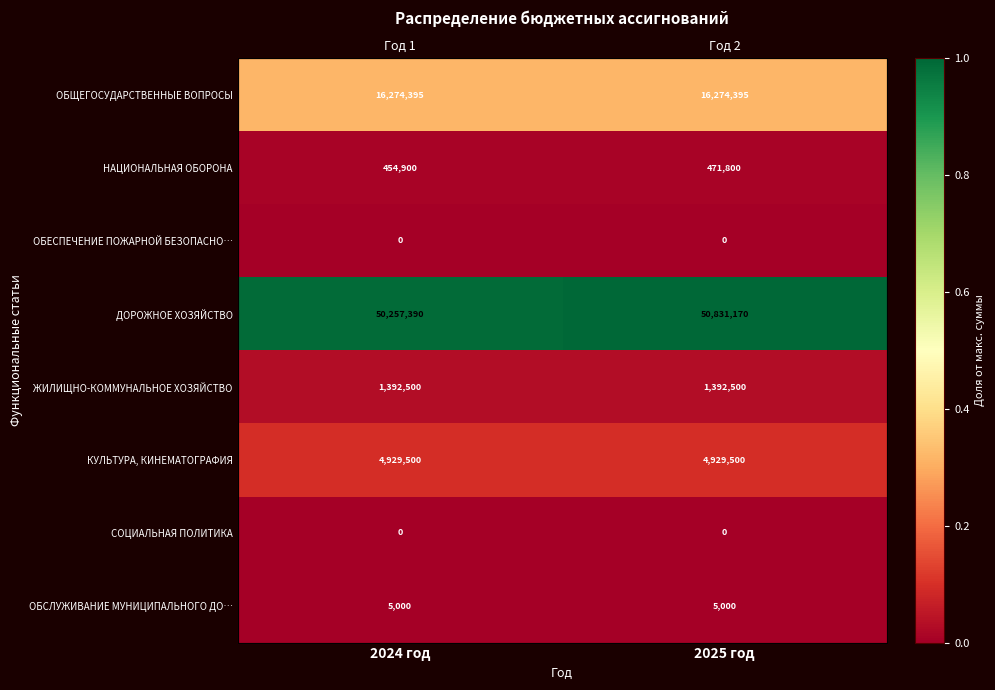

Rank the series by their maximum value, from lowest to highest.

ОБЕСПЕЧЕНИЕ ПОЖАРНОЙ БЕЗОПАСНО…, СОЦИАЛЬНАЯ ПОЛИТИКА, ОБСЛУЖИВАНИЕ МУНИЦИПАЛЬНОГО ДО…, НАЦИОНАЛЬНАЯ ОБОРОНА, ЖИЛИЩНО-КОММУНАЛЬНОЕ ХОЗЯЙСТВО, КУЛЬТУРА, КИНЕМАТОГРАФИЯ, ОБЩЕГОСУДАРСТВЕННЫЕ ВОПРОСЫ, ДОРОЖНОЕ ХОЗЯЙСТВО